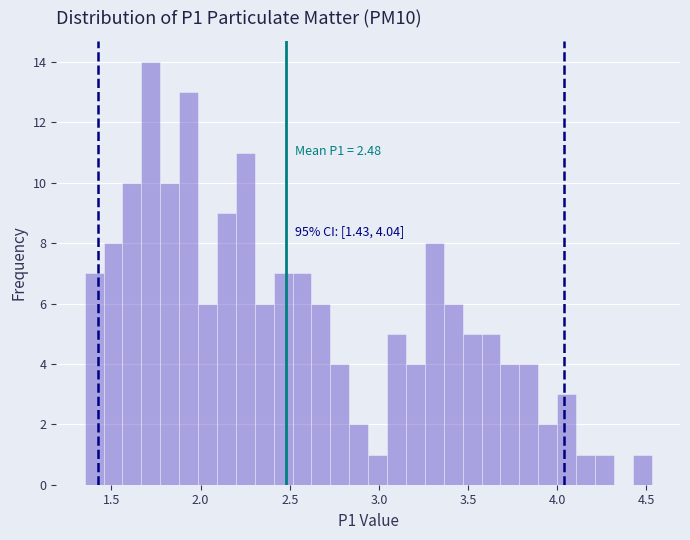

Read against the x-axis, roughly where is the centre of the tallest bar?

1.70